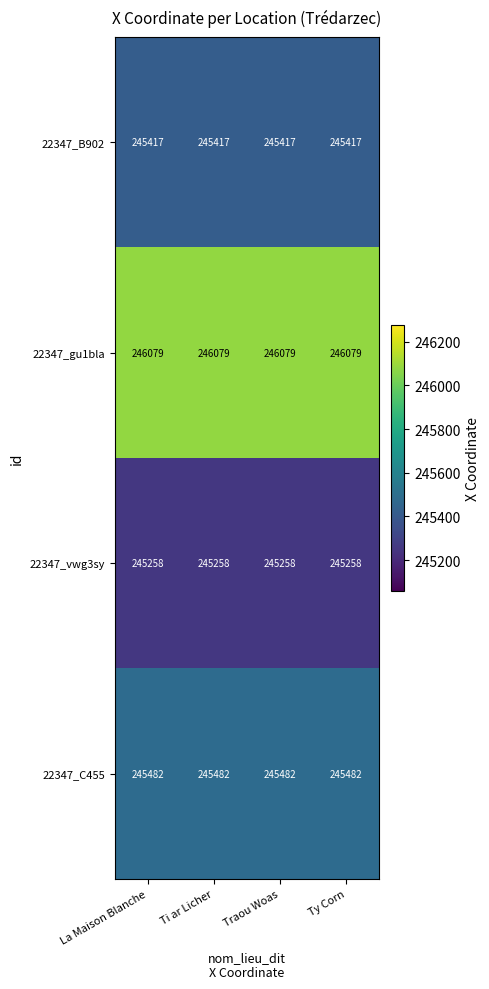

Which series has the largest total across all categories?

22347_gu1bla